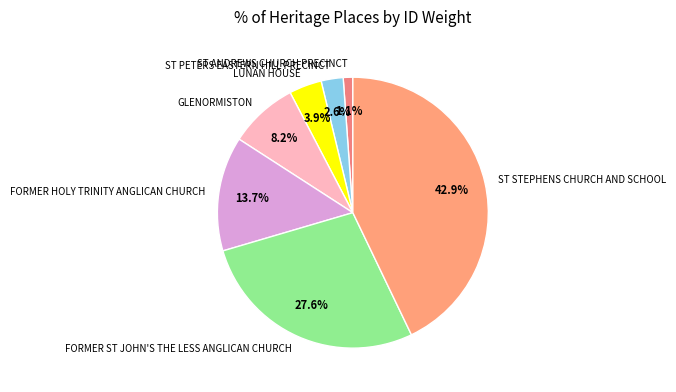

To the nearest percent, what is the difference between the largest and smallest slice percentages?

42%